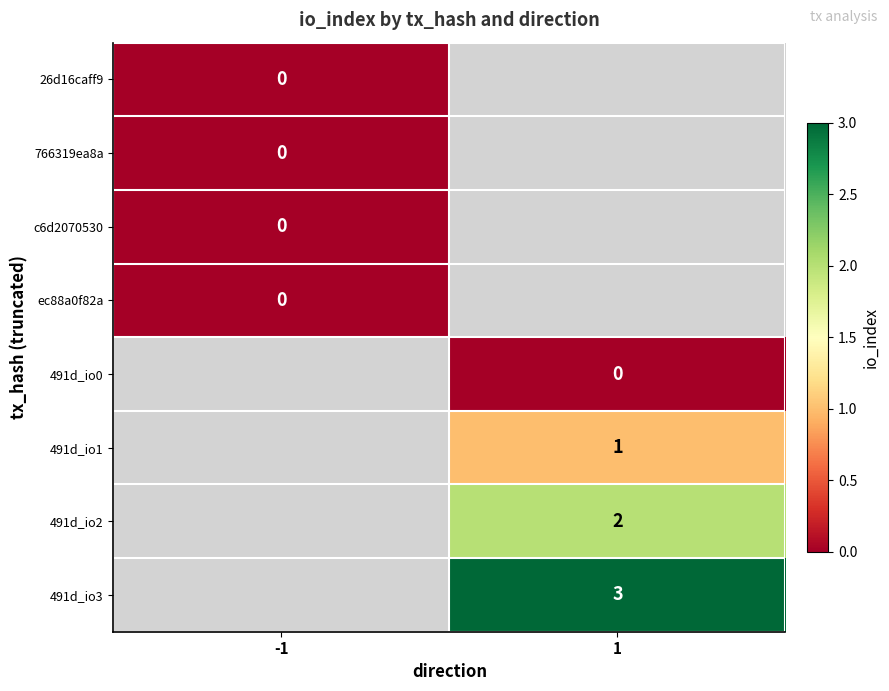

Is it true that 491d_io2 equals 2 at 1?

True